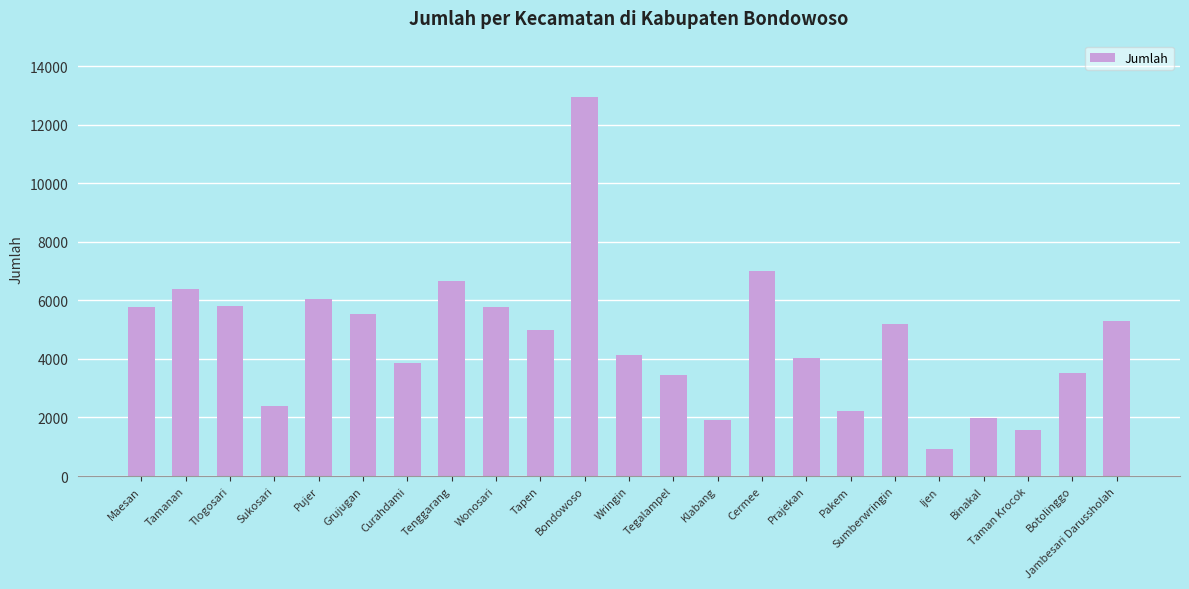

At which label does the data first exceed 4990?

Maesan